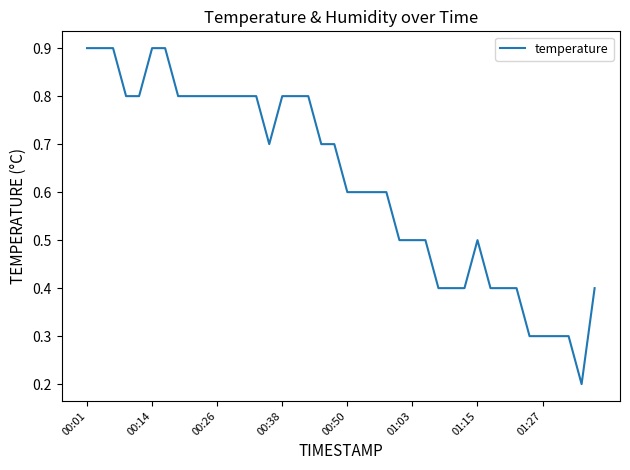

What is the minimum value shown in the chart?

0.2